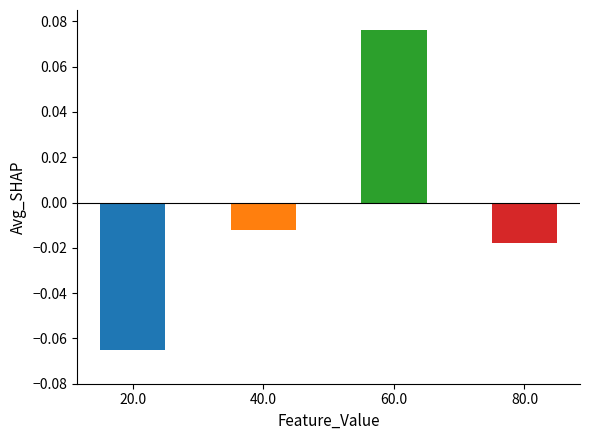

Which category has the highest value across all series?

60.0